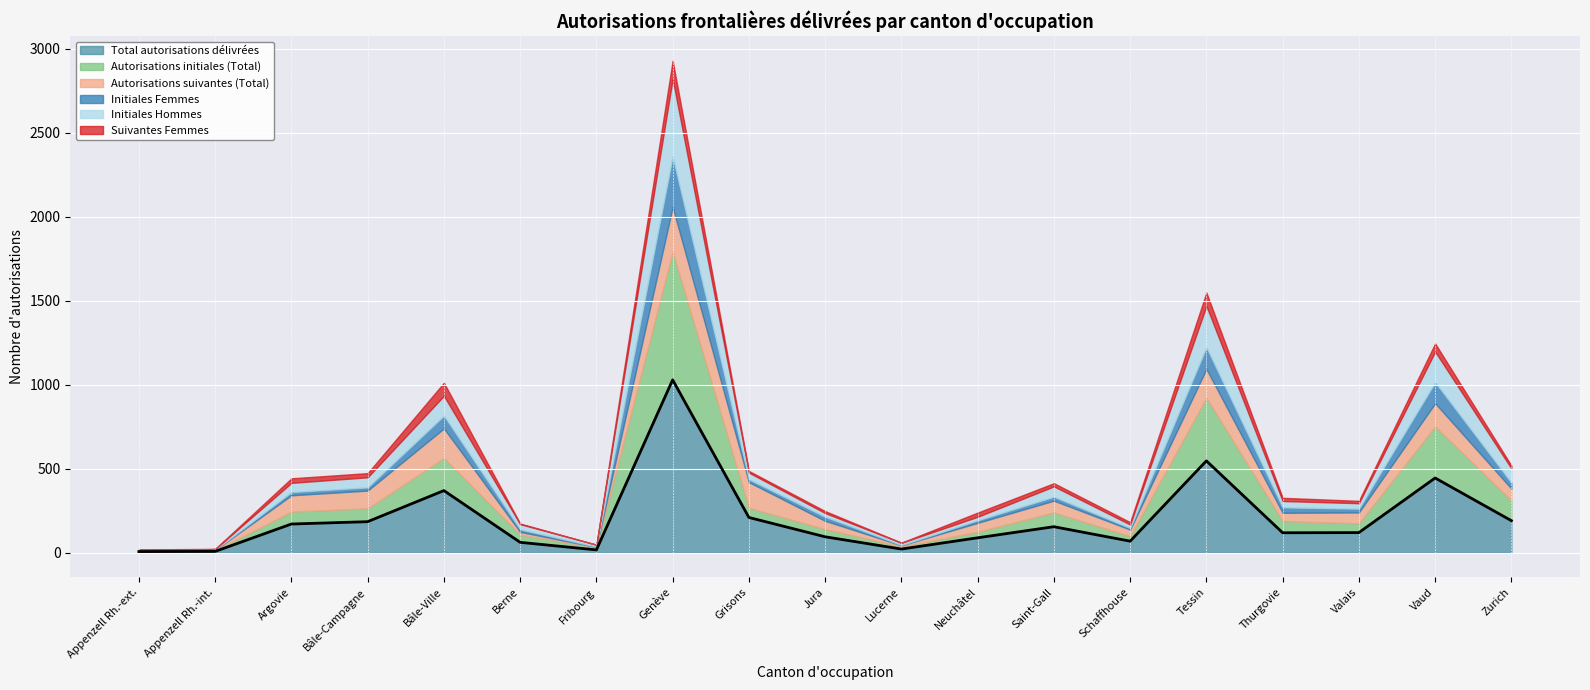

How many lines are shown in the chart?

6